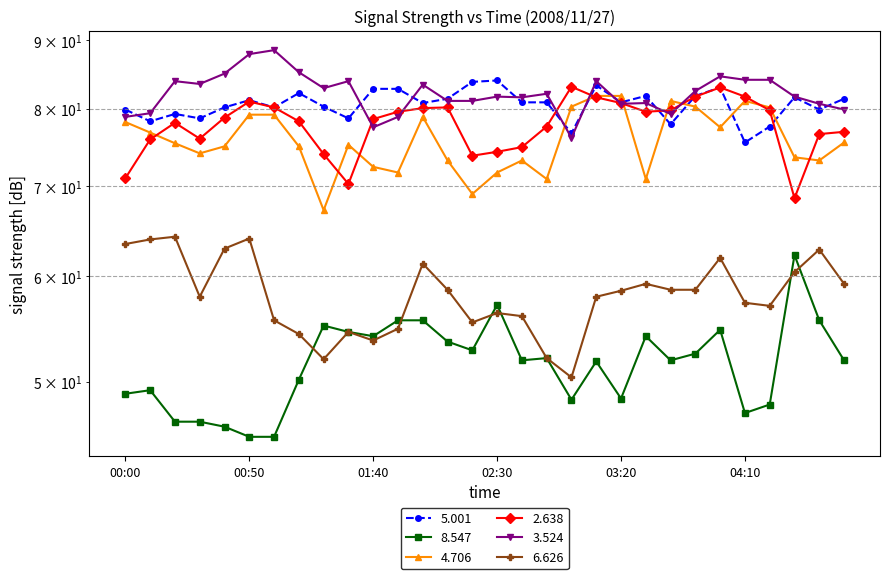

Reading left to right, extract all data points from this chart.

  5.001: 00:00=79.9	00:10=78.3	00:20=79.3	00:30=78.7	00:40=80.2	00:50=81.2	01:00=80.2	01:10=82.2	01:20=80.3	01:30=78.7	01:40=82.8	01:50=82.8	02:00=80.8	02:10=81.4	02:20=83.8	02:30=84.0	02:40=80.9	02:50=80.9	03:00=76.7	03:10=83.3	03:20=80.9	03:30=81.8	03:40=77.9	03:50=81.8	04:00=83.0	04:10=75.5	04:20=77.6	04:30=81.6	04:40=79.9	04:50=81.4
  8.547: 00:00=49.0	00:10=49.3	00:20=46.7	00:30=46.7	00:40=46.3	00:50=45.5	01:00=45.5	01:10=50.2	01:20=55.1	01:30=54.5	01:40=54.1	01:50=55.6	02:00=55.6	02:10=53.6	02:20=52.8	02:30=57.1	02:40=51.9	02:50=52.1	03:00=48.5	03:10=51.8	03:20=48.6	03:30=54.1	03:40=51.9	03:50=52.5	04:00=54.7	04:10=47.4	04:20=48.1	04:30=62.2	04:40=55.6	04:50=51.9
  4.706: 00:00=78.2	00:10=76.8	00:20=75.4	00:30=74.1	00:40=75.0	00:50=79.2	01:00=79.2	01:10=75.0	01:20=67.2	01:30=75.2	01:40=72.4	01:50=71.7	02:00=78.9	02:10=73.2	02:20=69.1	02:30=71.7	02:40=73.2	02:50=70.9	03:00=80.3	03:10=81.8	03:20=81.8	03:30=70.9	03:40=81.1	03:50=80.3	04:00=77.5	04:10=81.1	04:20=80.2	04:30=73.6	04:40=73.2	04:50=75.5
  2.638: 00:00=71.0	00:10=75.9	00:20=78.1	00:30=76.0	00:40=78.8	00:50=81.0	01:00=80.2	01:10=78.3	01:20=74.0	01:30=70.3	01:40=78.6	01:50=79.6	02:00=80.1	02:10=80.2	02:20=73.8	02:30=74.3	02:40=74.9	02:50=77.6	03:00=83.1	03:10=81.6	03:20=80.8	03:30=79.6	03:40=79.8	03:50=81.7	04:00=83.0	04:10=81.7	04:20=79.8	04:30=68.6	04:40=76.6	04:50=76.9
  3.524: 00:00=78.9	00:10=79.4	00:20=83.9	00:30=83.5	00:40=85.0	00:50=87.9	01:00=88.5	01:10=85.2	01:20=82.9	01:30=83.9	01:40=77.5	01:50=78.9	02:00=83.4	02:10=81.1	02:20=81.1	02:30=81.7	02:40=81.6	02:50=82.1	03:00=76.1	03:10=83.9	03:20=80.7	03:30=80.8	03:40=79.3	03:50=82.5	04:00=84.6	04:10=84.1	04:20=84.1	04:30=81.7	04:40=80.7	04:50=79.9
  6.626: 00:00=63.4	00:10=63.9	00:20=64.2	00:30=57.9	00:40=62.9	00:50=64.0	01:00=55.6	01:10=54.3	01:20=52.0	01:30=54.5	01:40=53.7	01:50=54.8	02:00=61.3	02:10=58.6	02:20=55.4	02:30=56.3	02:40=56.0	02:50=52.1	03:00=50.4	03:10=57.9	03:20=58.5	03:30=59.2	03:40=58.6	03:50=58.6	04:00=61.9	04:10=57.3	04:20=57.0	04:30=60.4	04:40=62.8	04:50=59.2